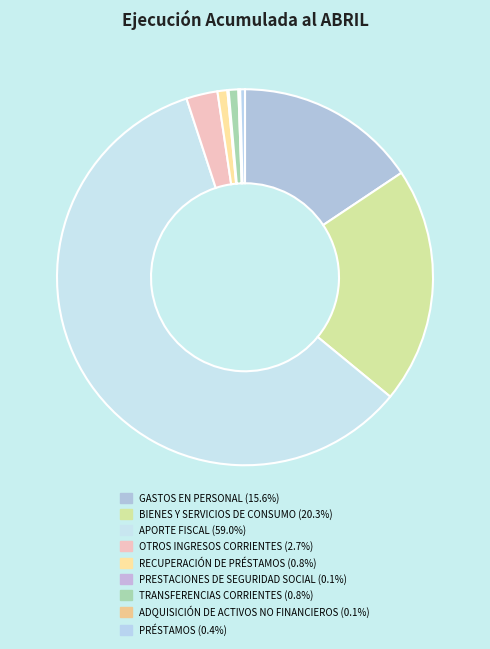

The ADQUISICIÓN DE ACTIVOS NO FINANCIEROS slice represents 1% of the pie. True or false?

False